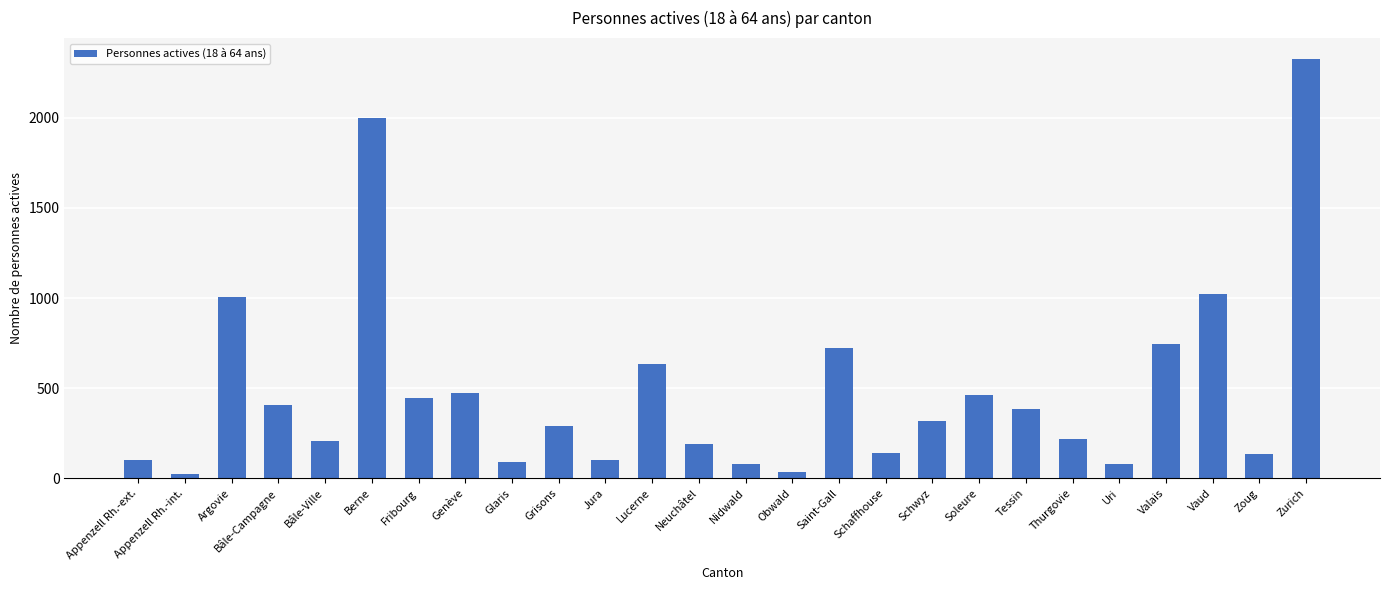

Are the bars horizontal?

No